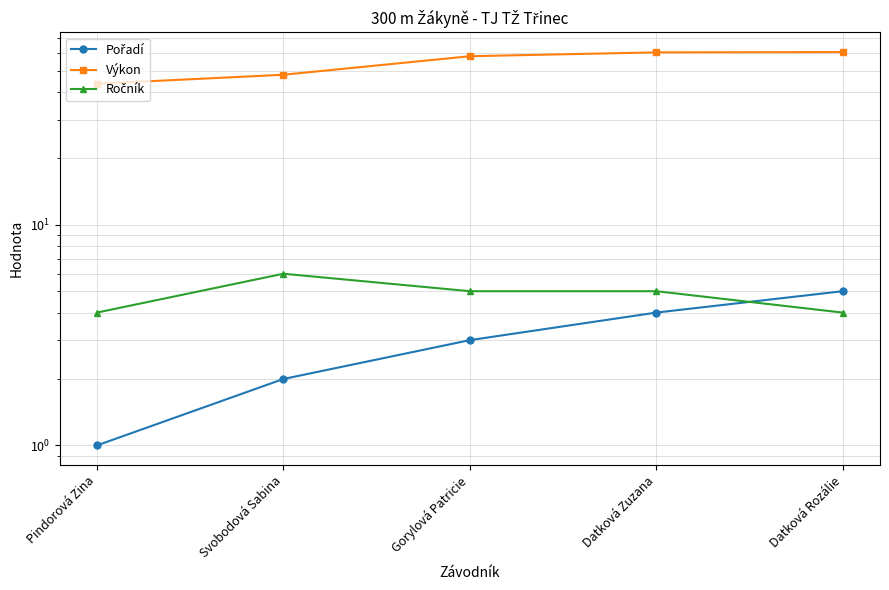

Is this an area chart (filled region under the line)?

No